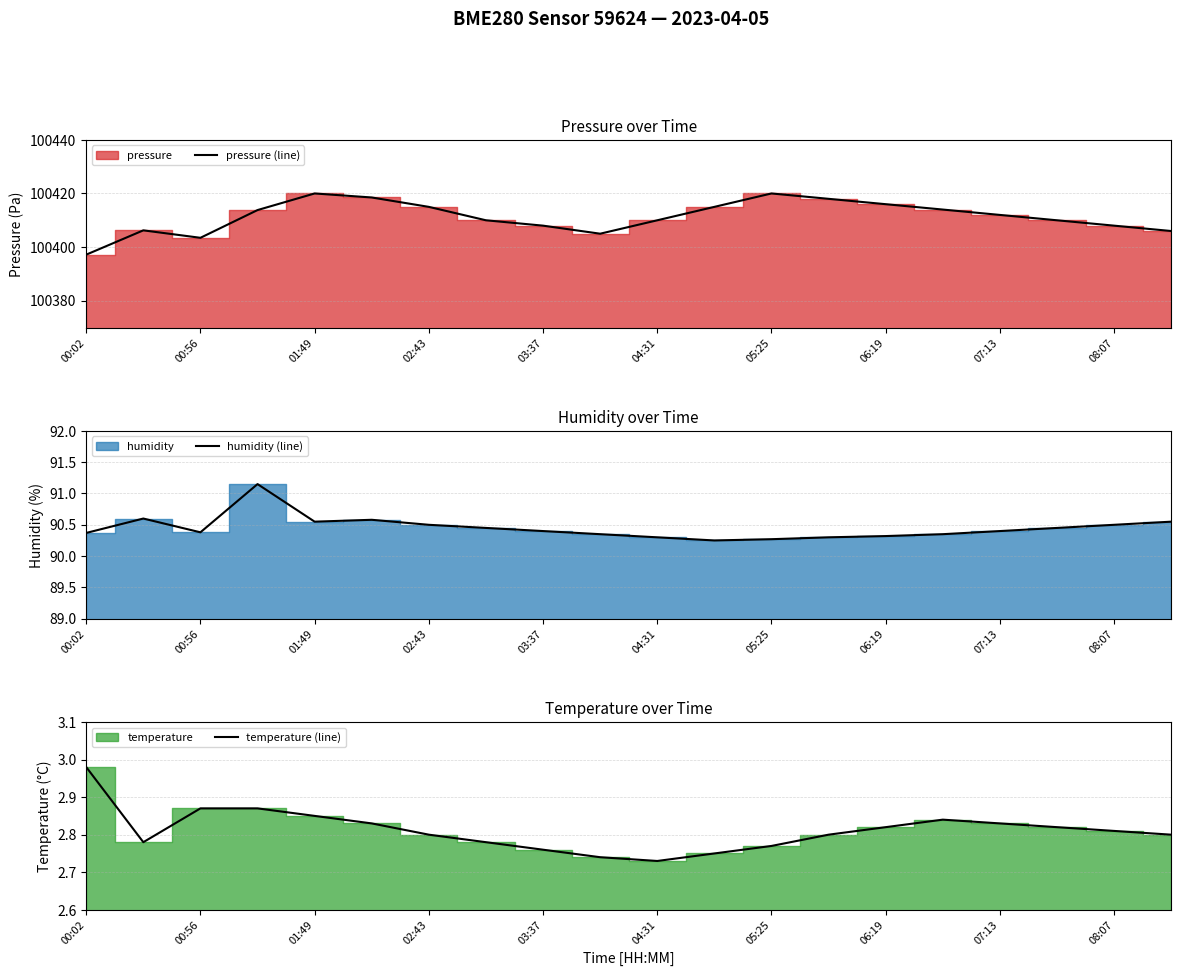

At which label is temperature (line) closest to 2?

04:31